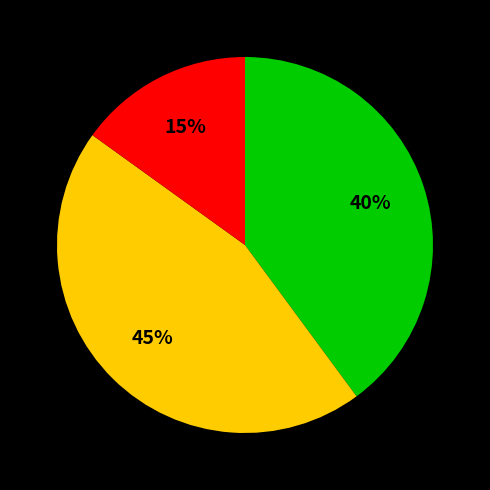

To the nearest percent, what is the difference between the largest and smallest slice percentages?

30%